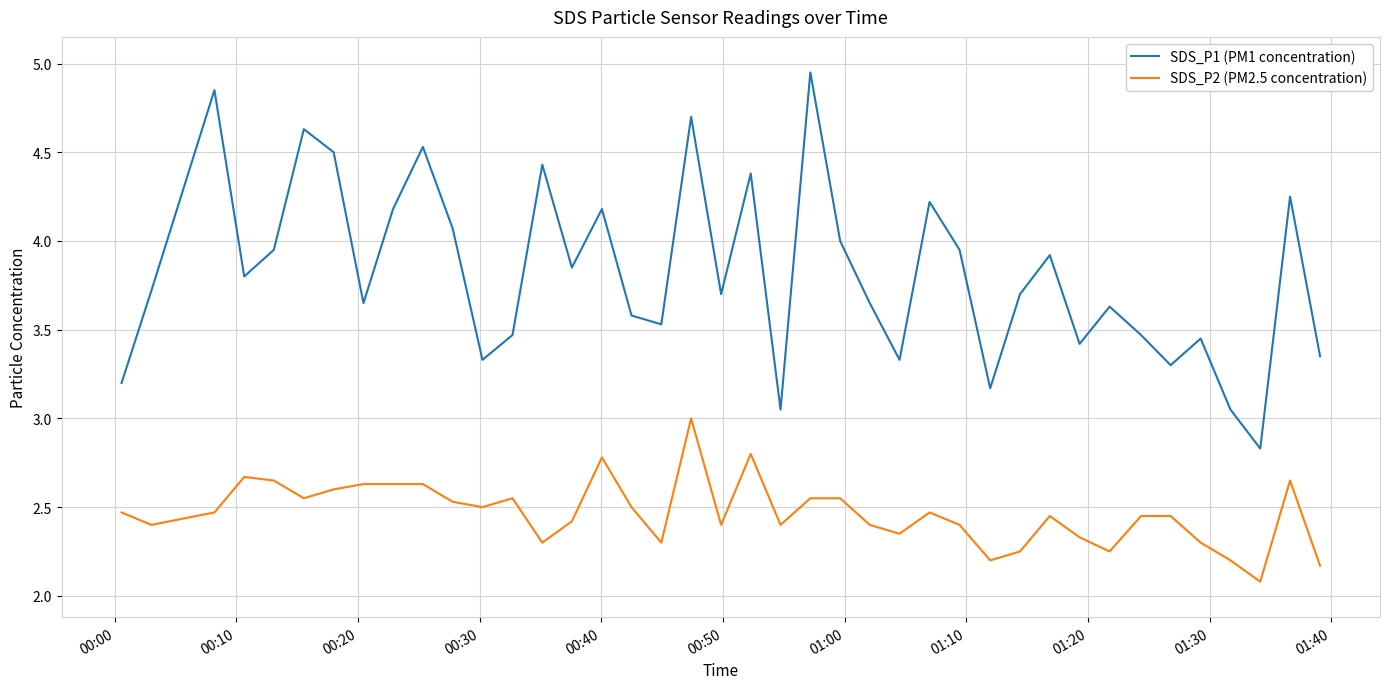

True or false: SDS_P2 (PM2.5 concentration) has more than 2 interior local peaks.

True